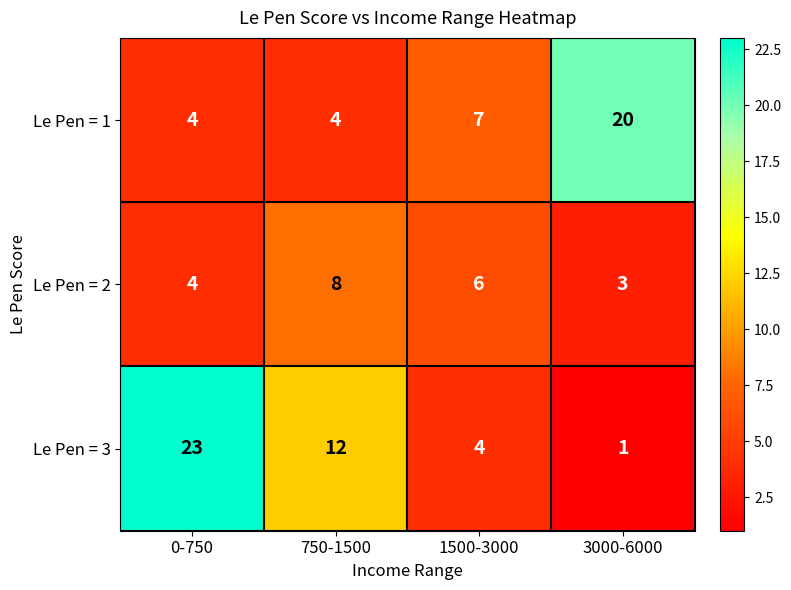

Reading left to right, transcribe all the data shown in this chart.

Le Pen = 1: 0-750=4	750-1500=4	1500-3000=7	3000-6000=20
Le Pen = 2: 0-750=4	750-1500=8	1500-3000=6	3000-6000=3
Le Pen = 3: 0-750=23	750-1500=12	1500-3000=4	3000-6000=1